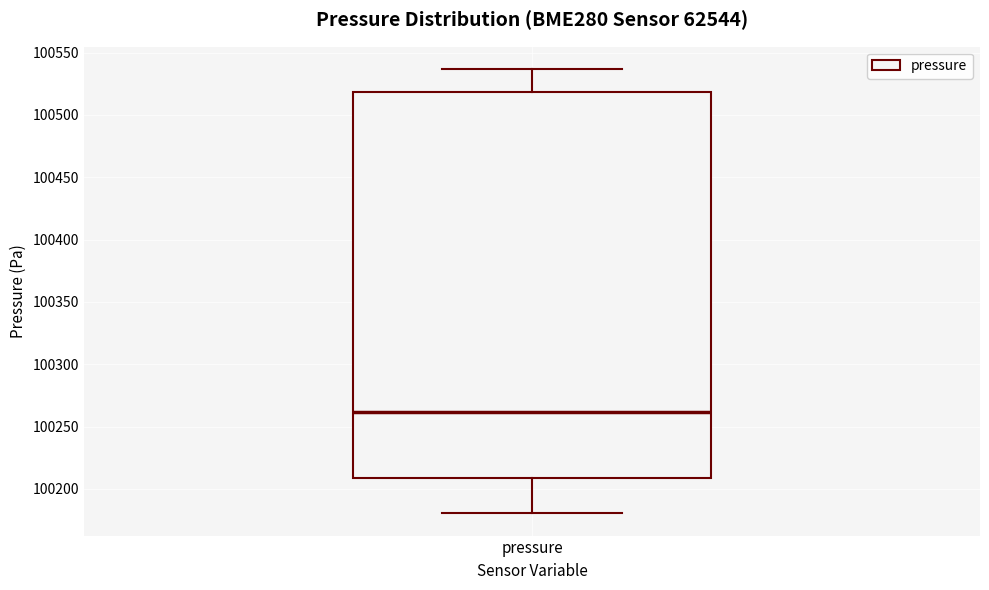

Transcribe this box plot: give where the median line is, the range the box spans, and where the two whiskers end, as read against the y-axis. The values are not printed on the chart, so give them approximately, as read against the axis.

median 100260, box 100210 to 100520, whiskers 100180 to 100535